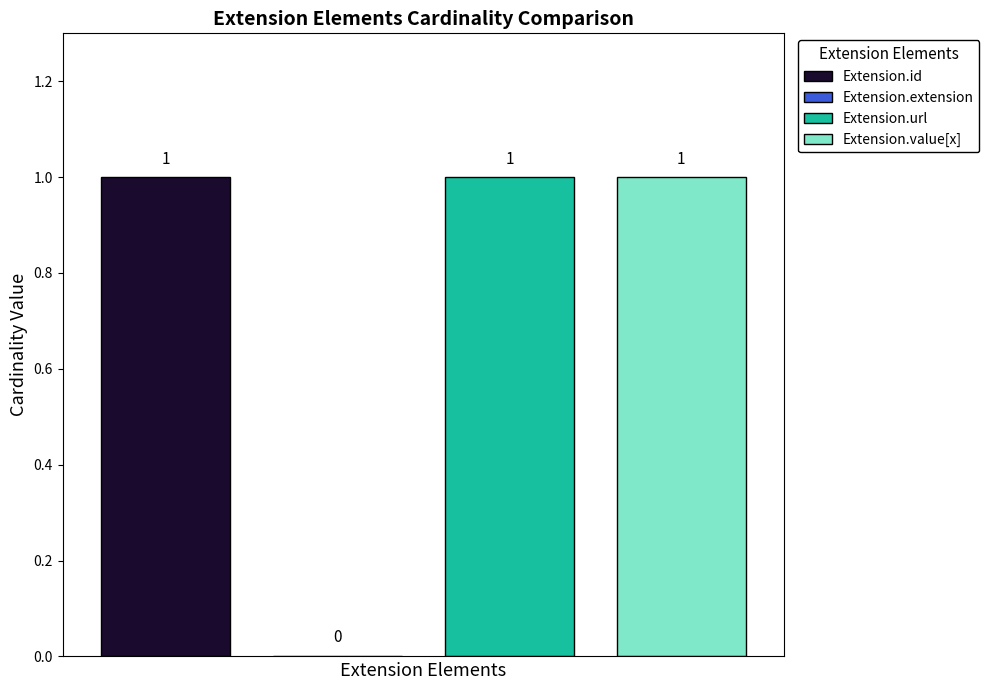

Which series has the widest spread of values?

Extension.id